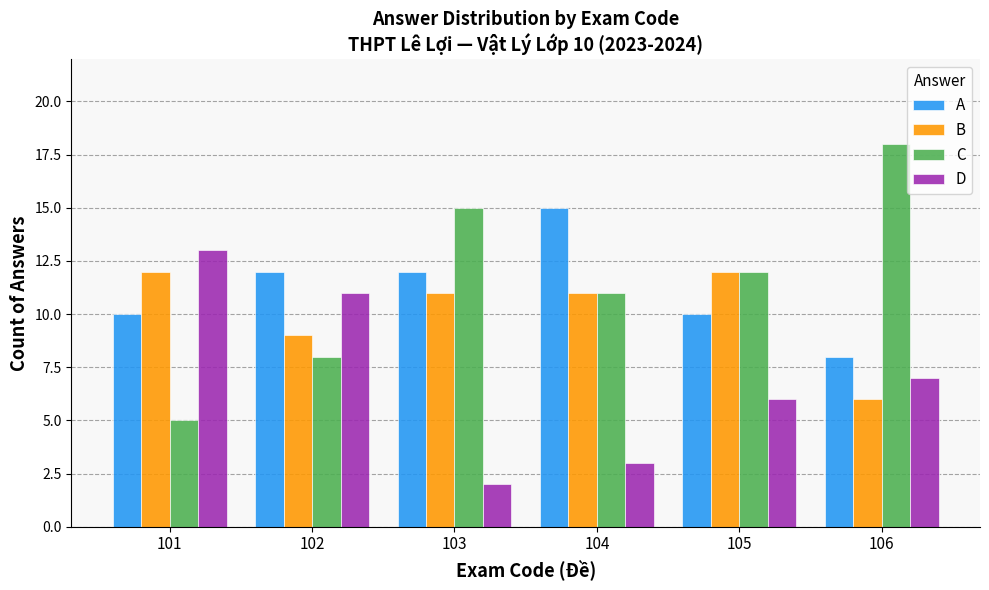

List the series in order of their peak value, lowest first.

B, D, A, C